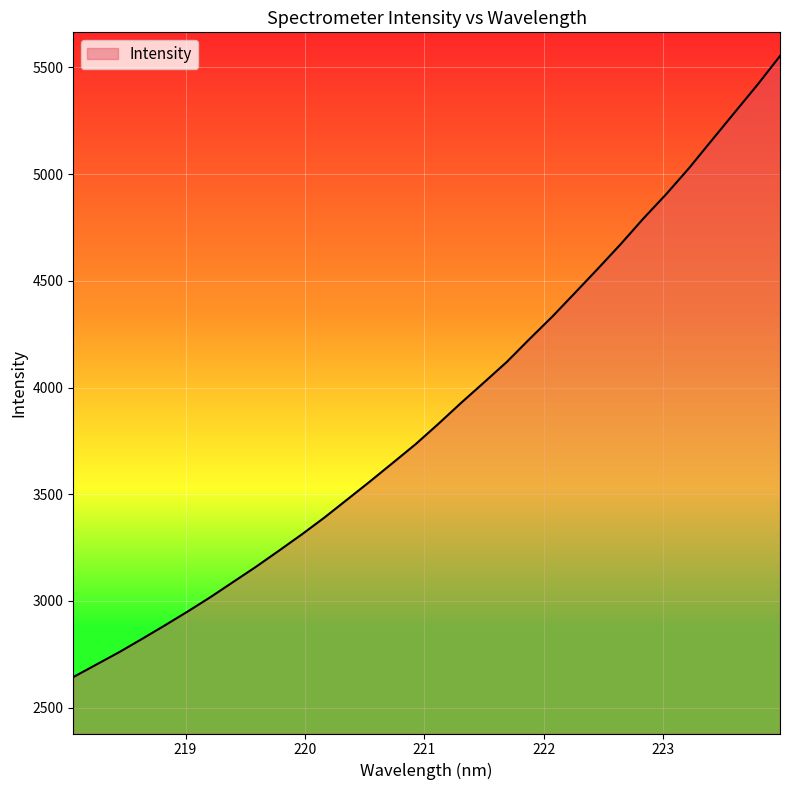

What is the difference between the maximum and minimum values?

2910.3